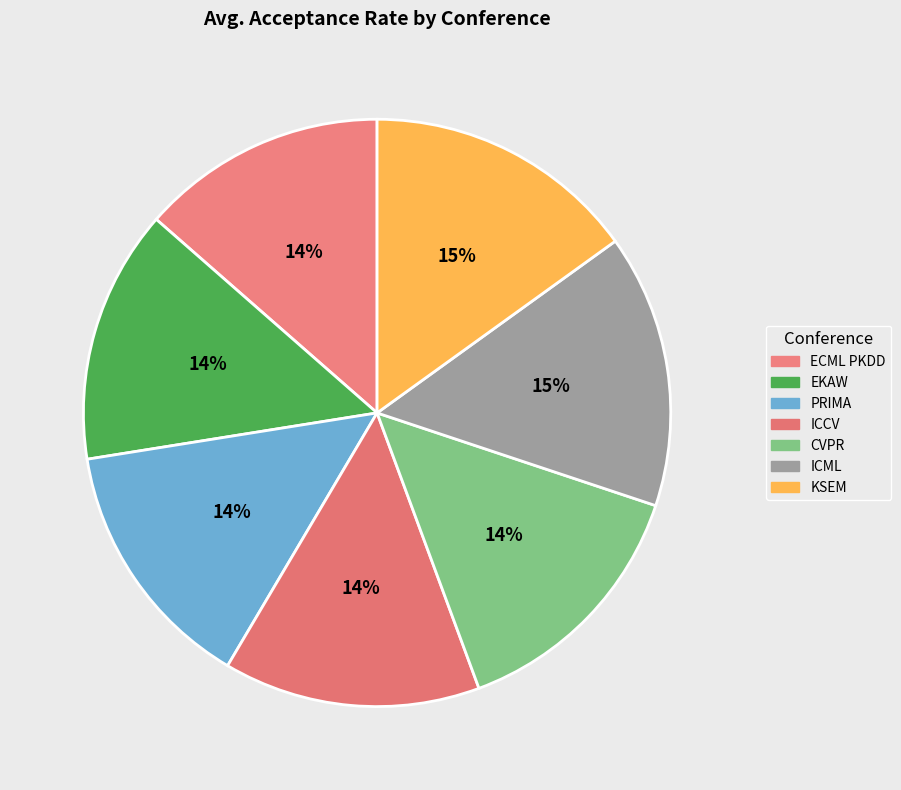

What is the total percentage of CVPR and KSEM?

29.3%